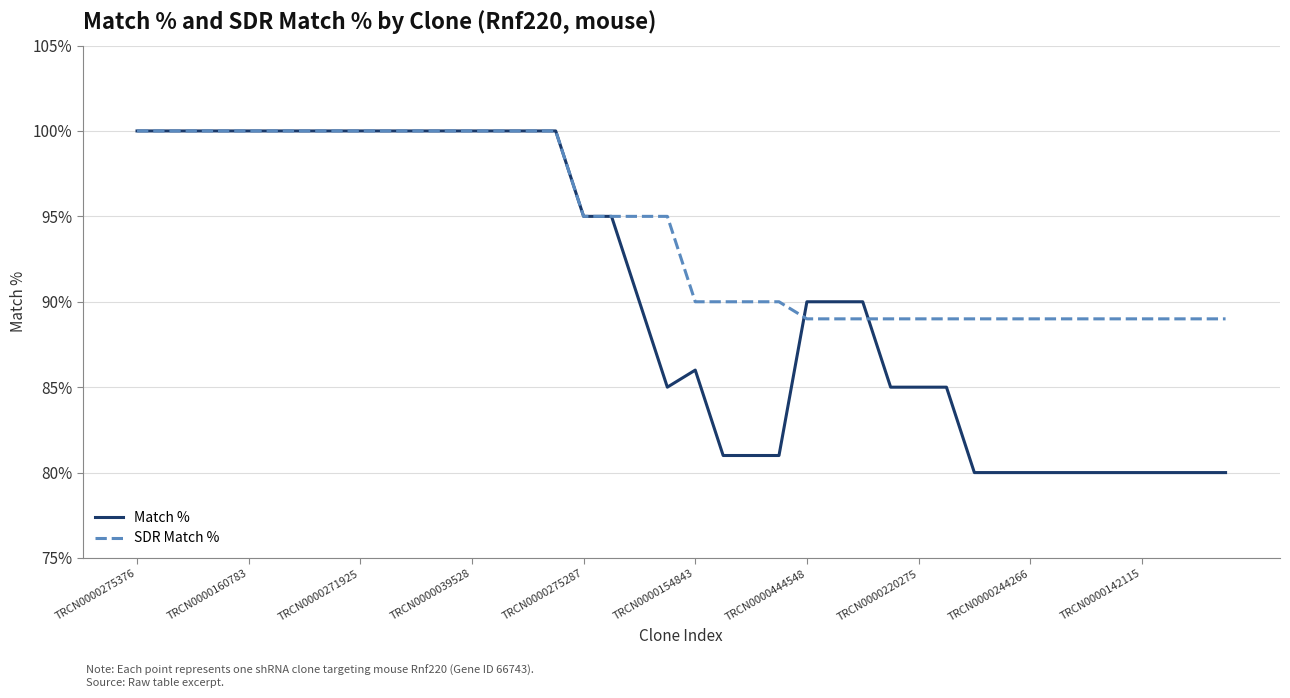

Which series has the largest range (max minus min)?

Match %